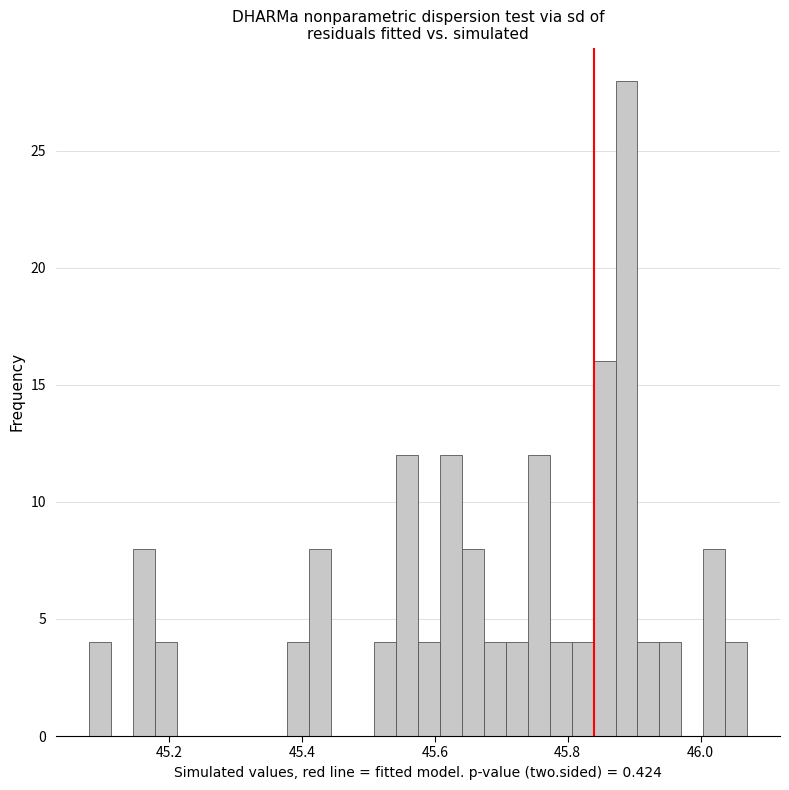

Around what value on the x-axis is the tallest bar? Give the approximate position of its centre, as read against the axis.

45.88